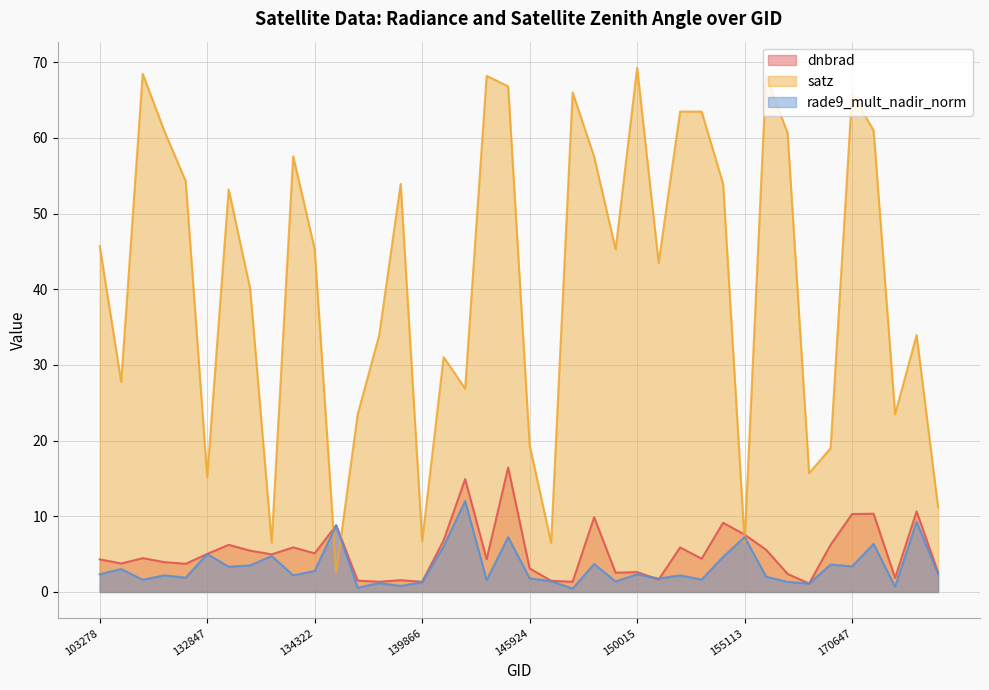

What is the value of the dnbrad point at the 38th from the left?

1.9